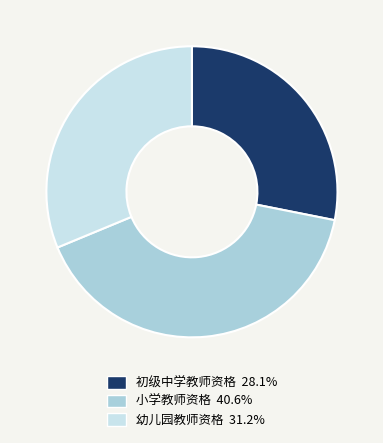

Count the number of slices in the pie.

3